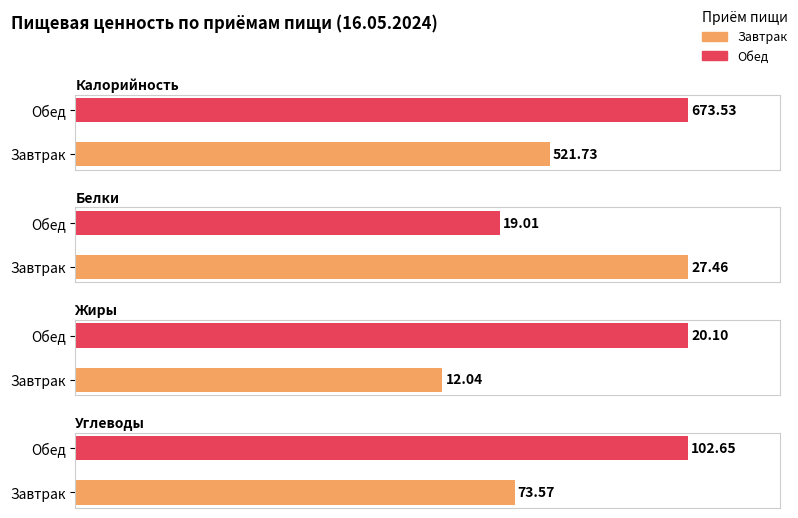

What is the label of the 2nd bar from the right?

Завтрак